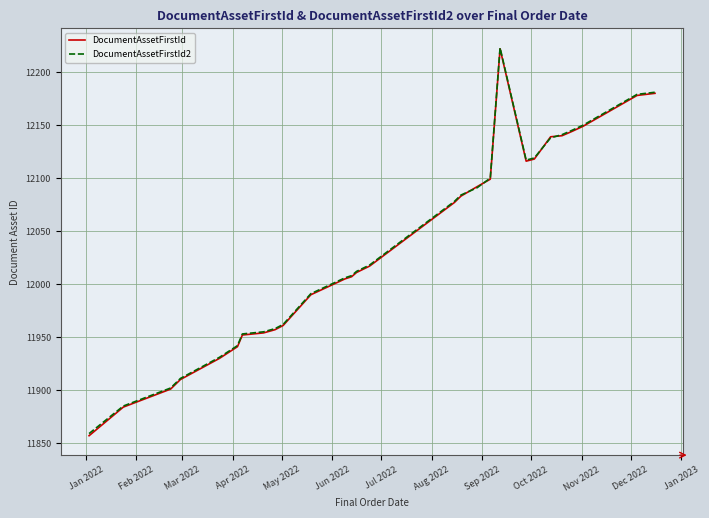

Which series has the widest spread of values?

DocumentAssetFirstId